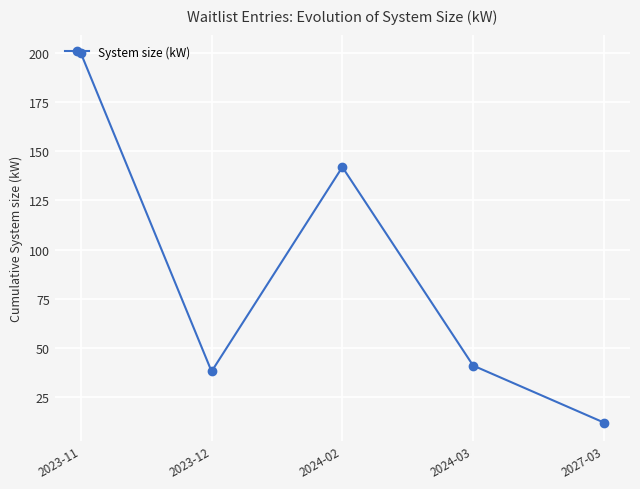

Where does the data first go above 41?

2023-11